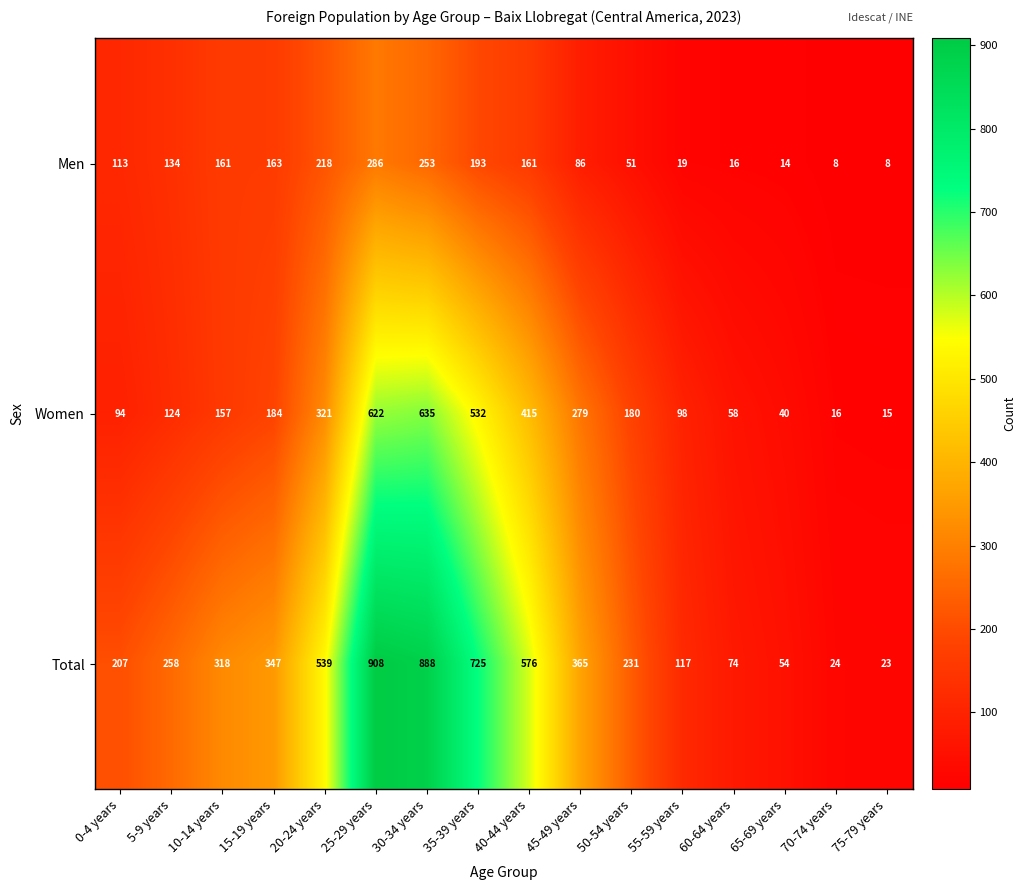

At which category is the sum across all series the highest?

25-29 years